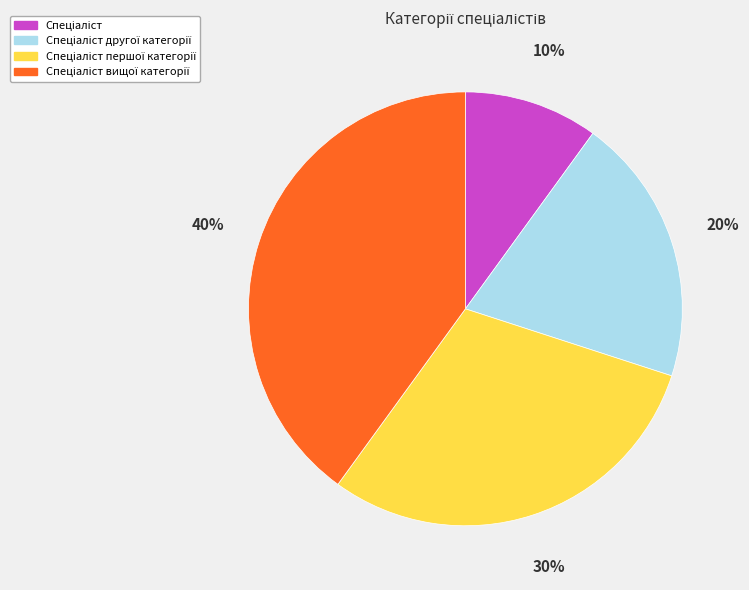

Does any single category account for the majority?

No